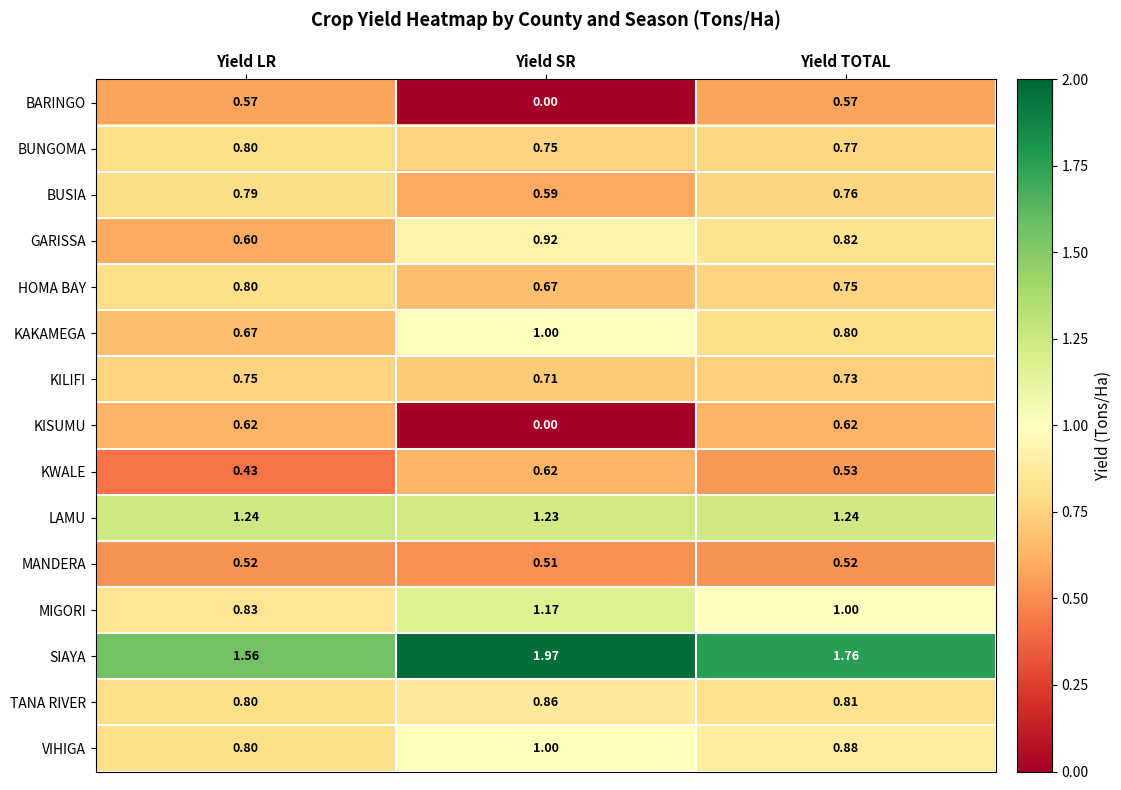

At which category is the sum across all series the highest?

Yield TOTAL